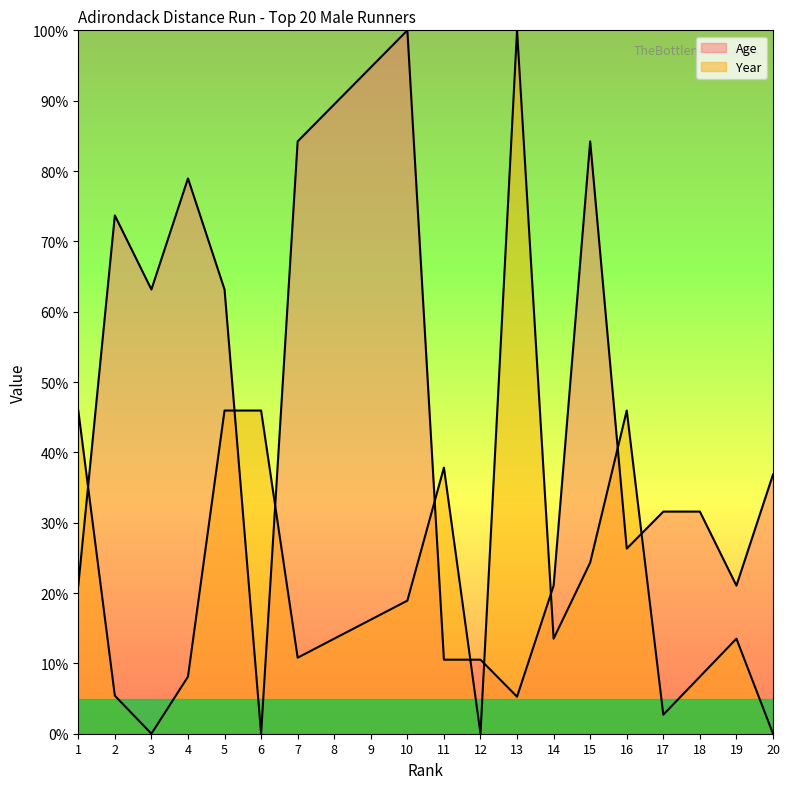

How many interior local valleys does the Age (line) series have?

5